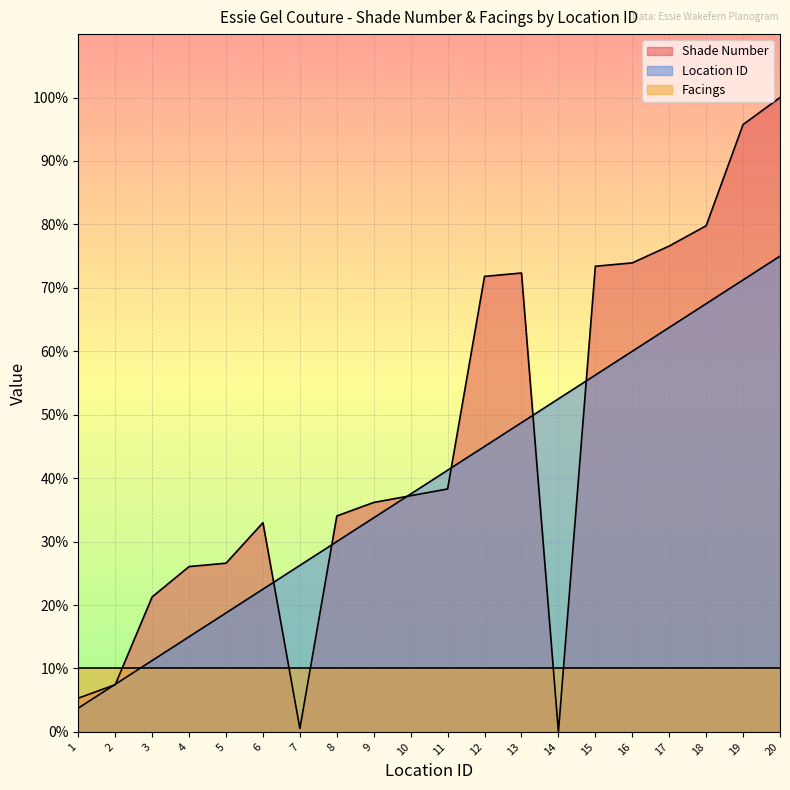

How many intersections are there between Location ID and Facings?

1